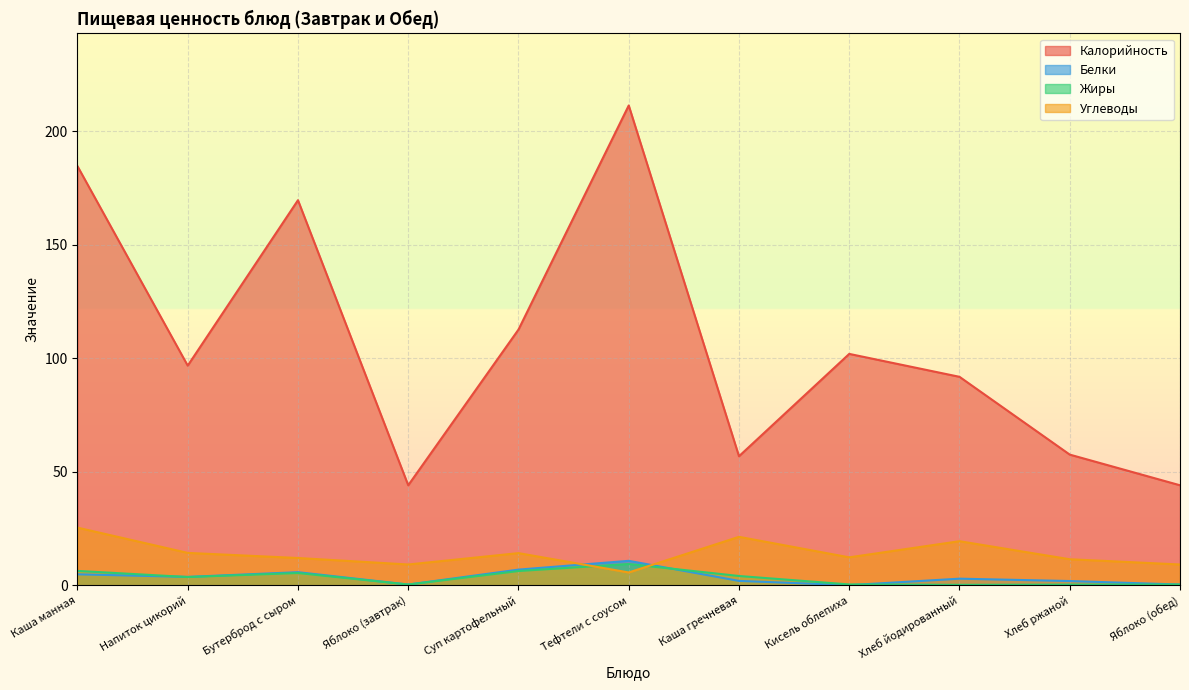

Reading left to right, extract all data points from this chart.

Калорийность: 184.7	96.8	169.7	44.1	112.7	211.4	56.9	102.0	91.9	57.6	44.1
Белки: 4.9	3.8	5.8	0.4	7.0	10.8	2.0	0.1	3.0	1.9	0.4
Жиры: 6.4	3.7	5.5	0.4	6.3	9.4	4.1	0.4	0.2	0.3	0.4
Углеводы: 25.4	14.3	12.1	9.2	14.2	5.7	21.4	12.4	19.5	11.5	9.2